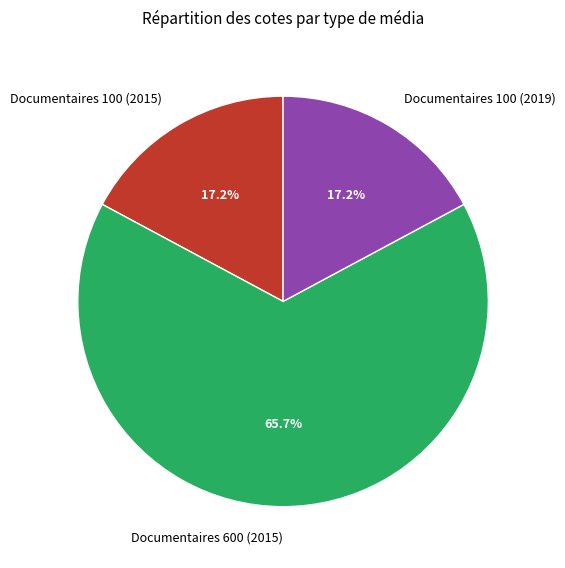

What is the largest slice in the pie chart?

Documentaires 600 (2015)